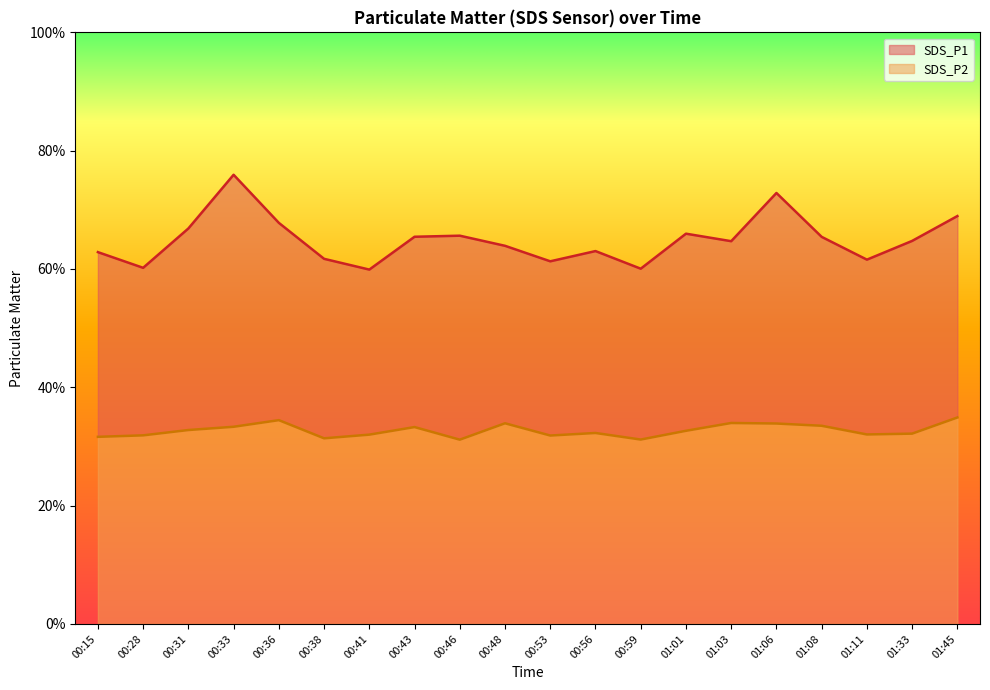

Reading right to left, list all the values displayed in this chart.

SDS_P1: 01:45=69.0	01:33=64.8	01:11=61.6	01:08=65.4	01:06=72.8	01:03=64.7	01:01=66.0	00:59=60.0	00:56=63.0	00:53=61.3	00:48=63.9	00:46=65.6	00:43=65.5	00:41=59.9	00:38=61.7	00:36=67.8	00:33=75.9	00:31=66.8	00:28=60.2	00:15=62.9
SDS_P2: 01:45=34.9	01:33=32.2	01:11=32.0	01:08=33.5	01:06=33.9	01:03=34.0	01:01=32.6	00:59=31.2	00:56=32.3	00:53=31.9	00:48=33.9	00:46=31.1	00:43=33.3	00:41=32.0	00:38=31.4	00:36=34.5	00:33=33.3	00:31=32.8	00:28=31.9	00:15=31.6